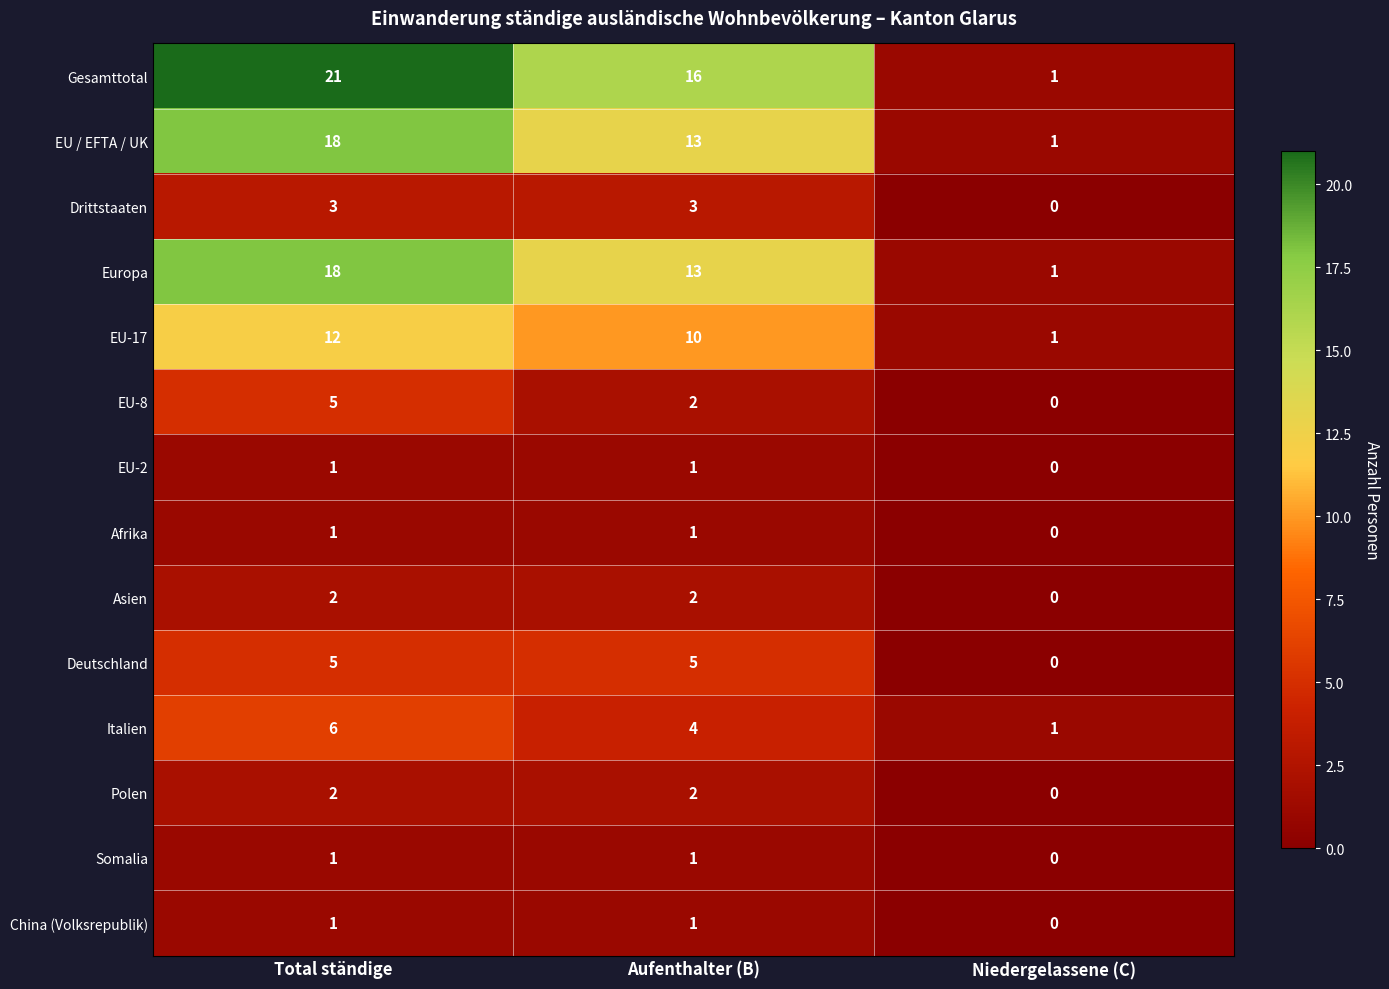

Rank the categories by Europa value from lowest to highest.

Niedergelassene (C), Aufenthalter (B), Total ständige